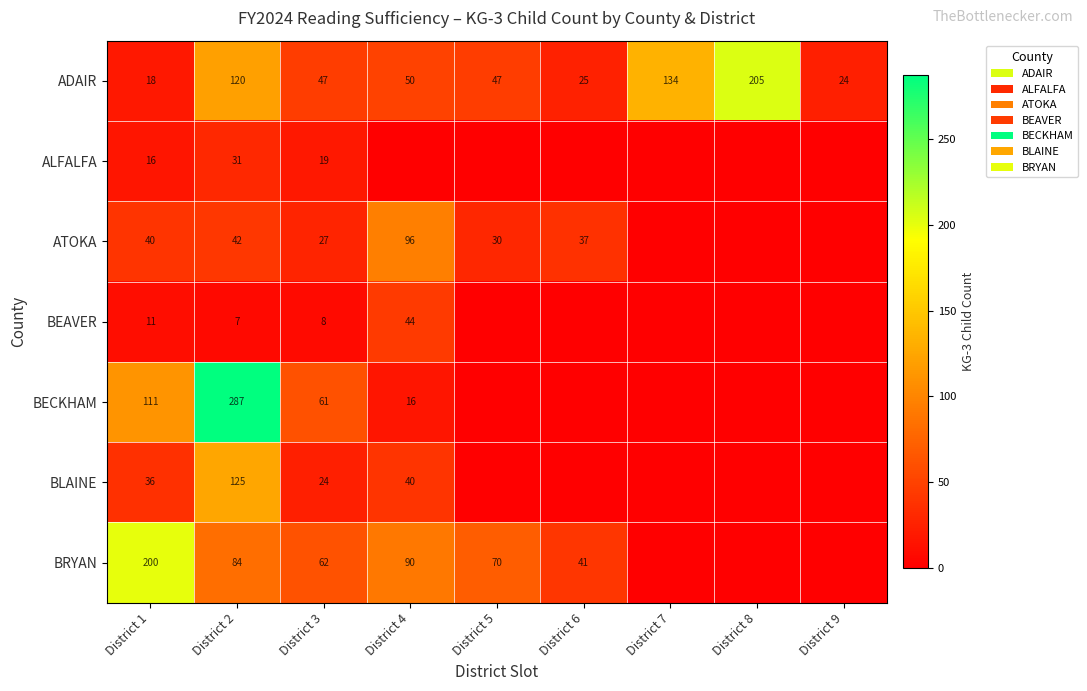

True or false: BEAVER has a value of 8 at District 3.

True